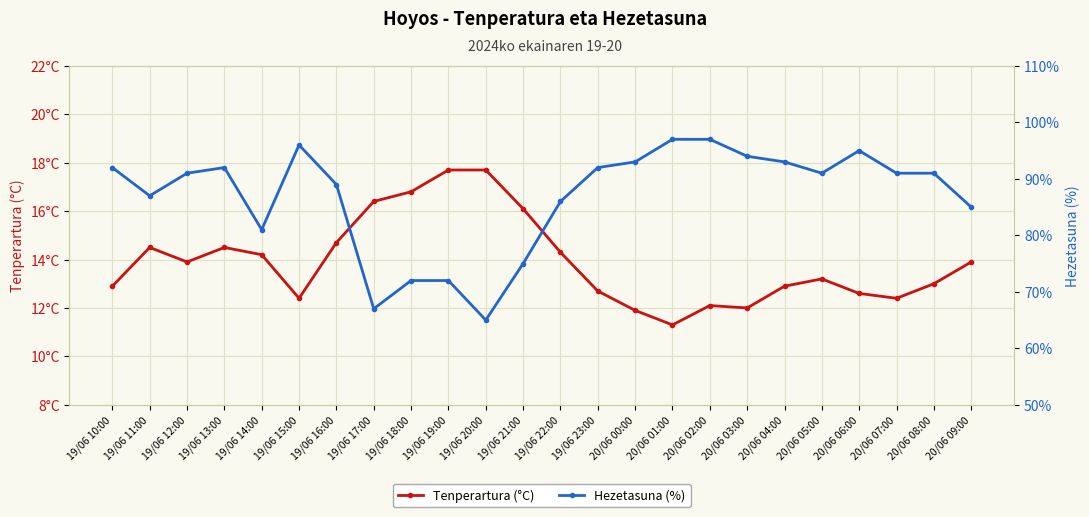

Which series has the widest spread of values?

Hezetasuna (%)